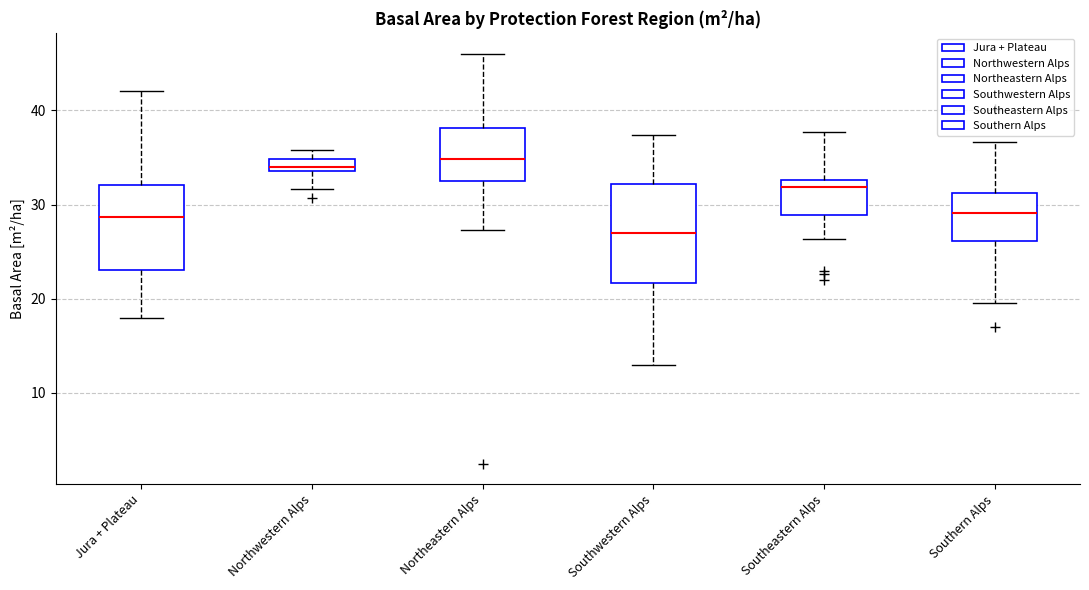

Where is the lower edge of the box for Northeastern Alps on the y-axis? The values are not printed on the chart, so give them approximately, as read against the axis.

33